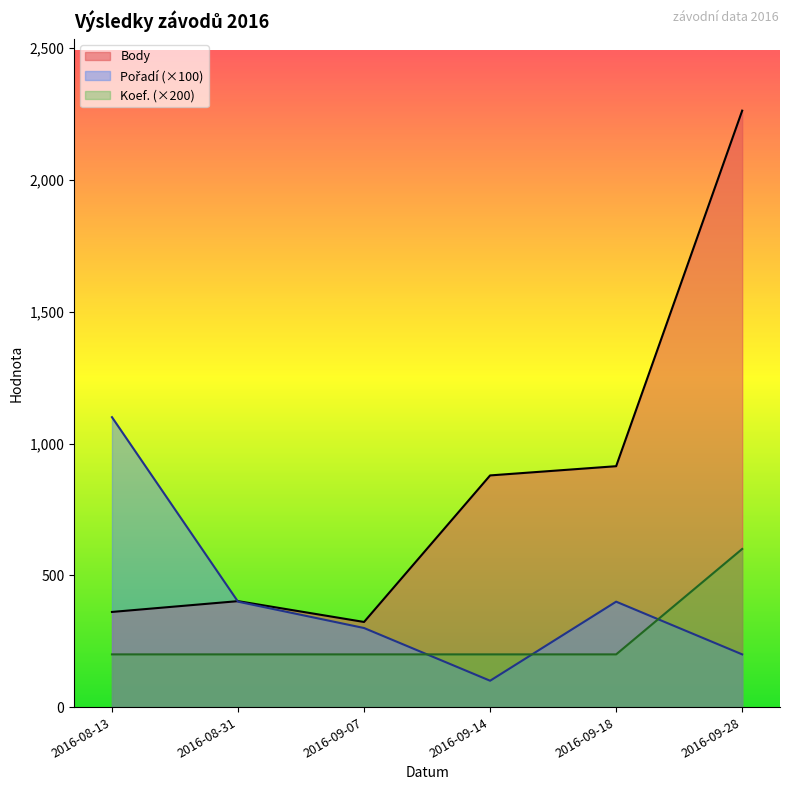

What is the sum of the Koef. values at 2016-09-14 and 2016-09-07?

400